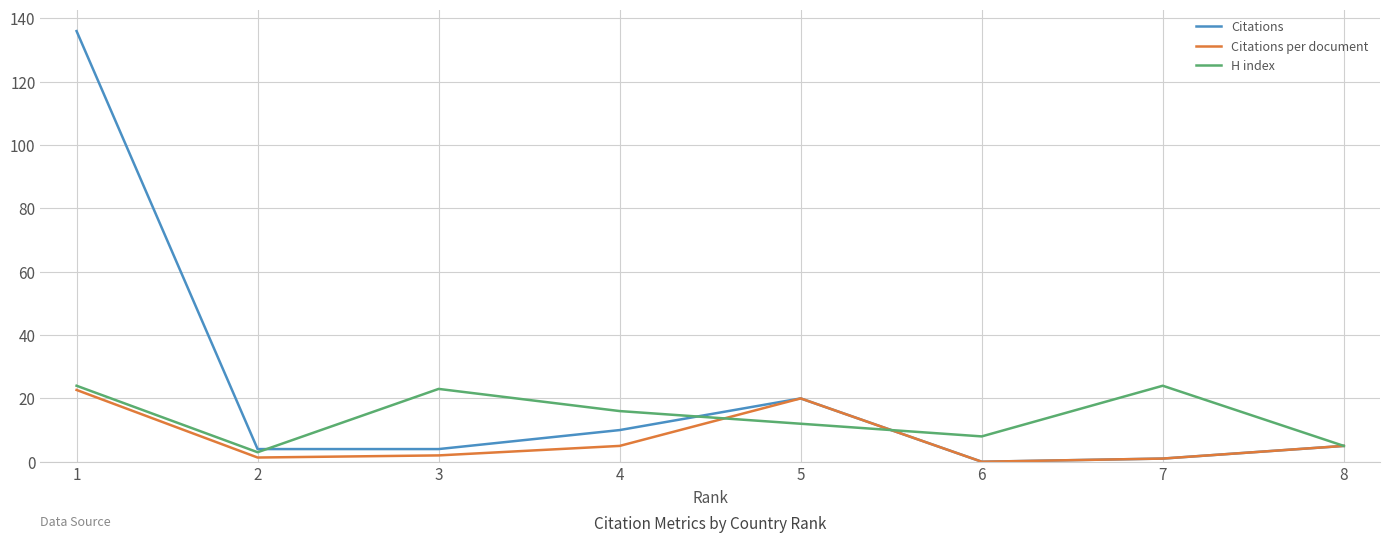

How many values in the H index series are below 16?

4